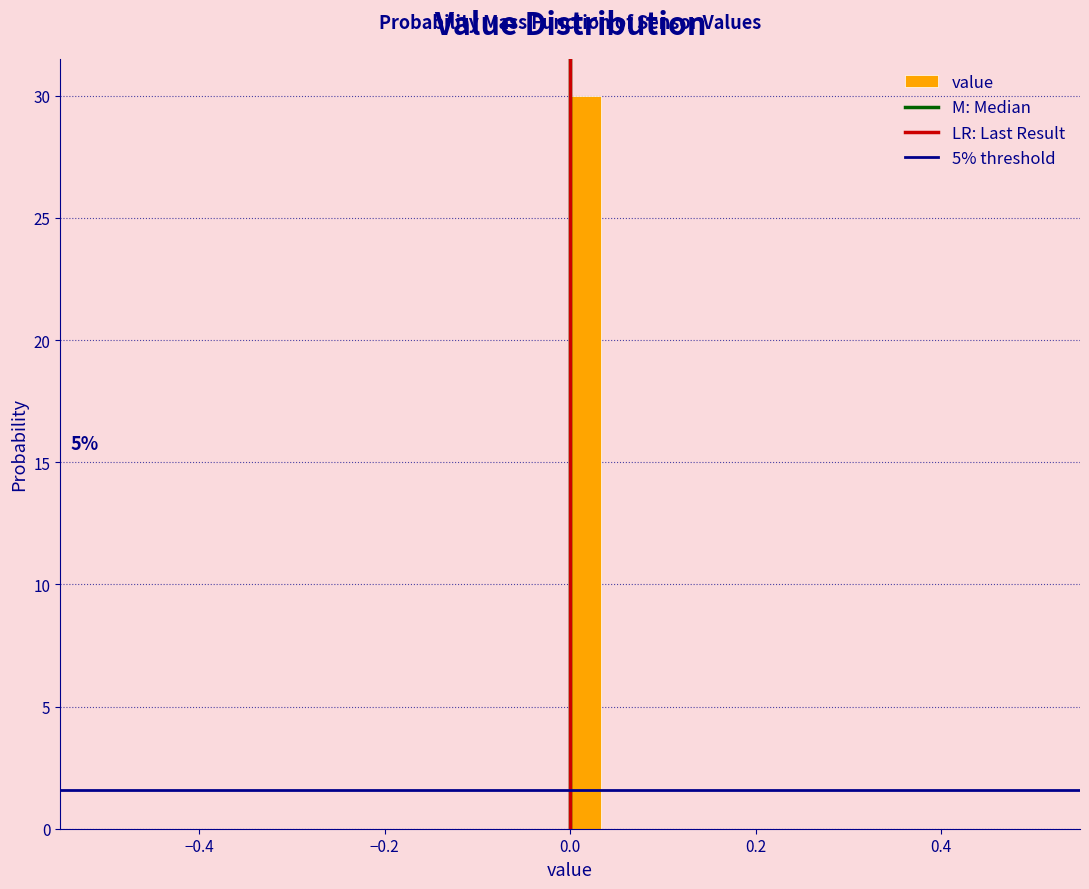

Read against the x-axis, roughly where is the centre of the tallest bar?

0.02